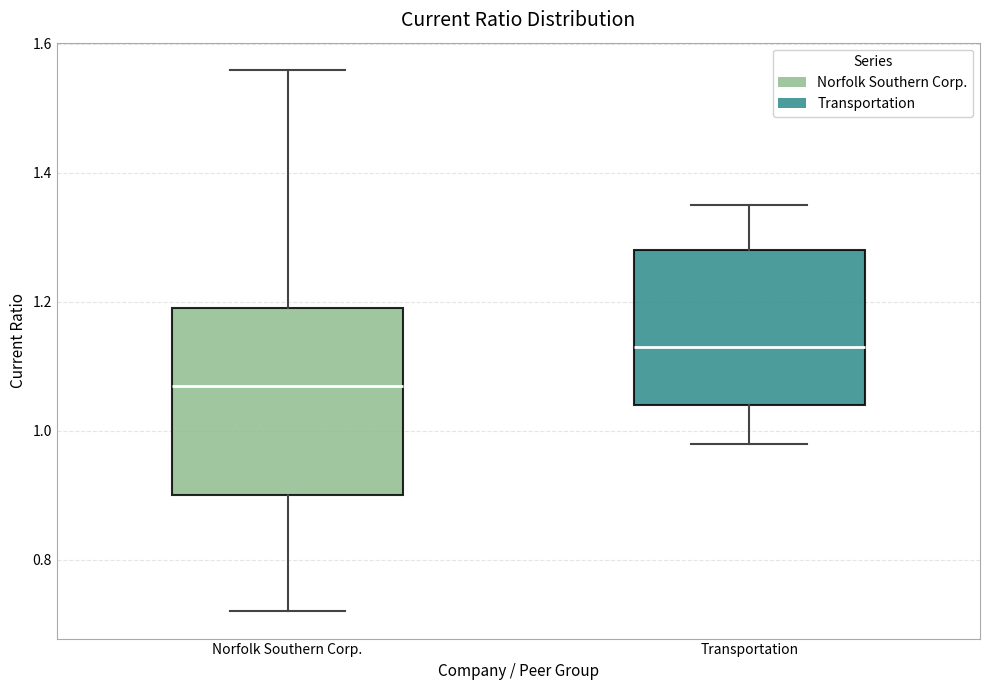

Where does the upper whisker of the box for Transportation end on the y-axis? The values are not printed on the chart, so give them approximately, as read against the axis.

1.36